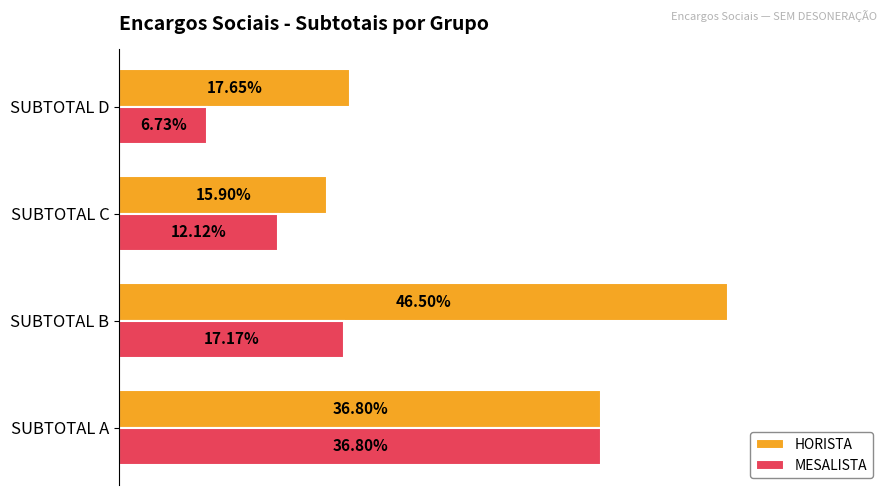

What are all the series names shown in the legend?

HORISTA, MESALISTA